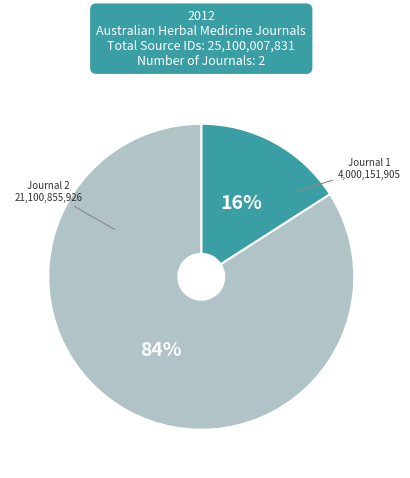

To the nearest percent, what is the average slice percentage?

50%